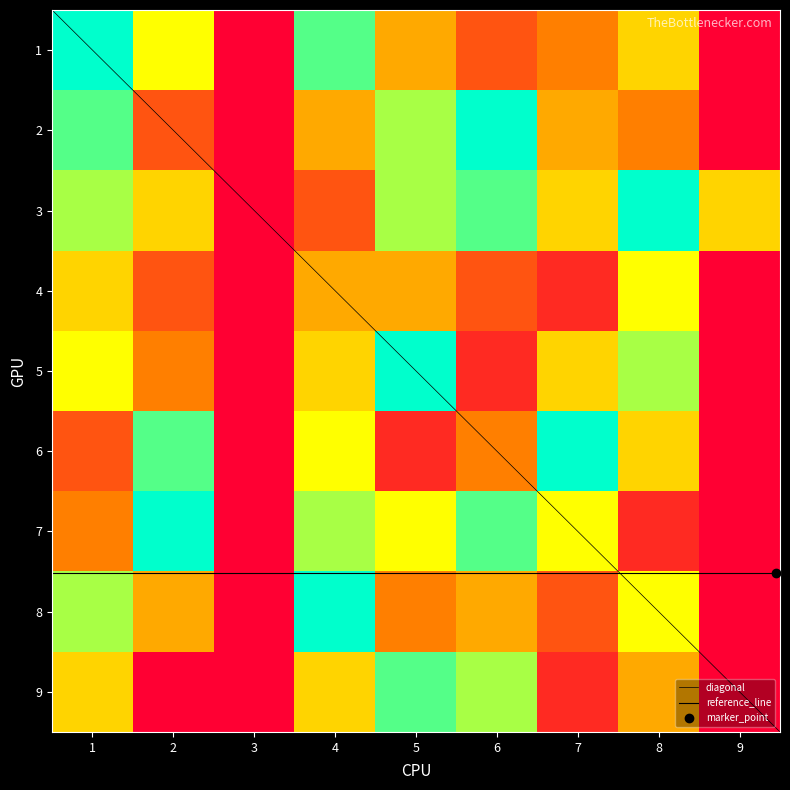

The value of 6 at 2 is 8. True or false?

True